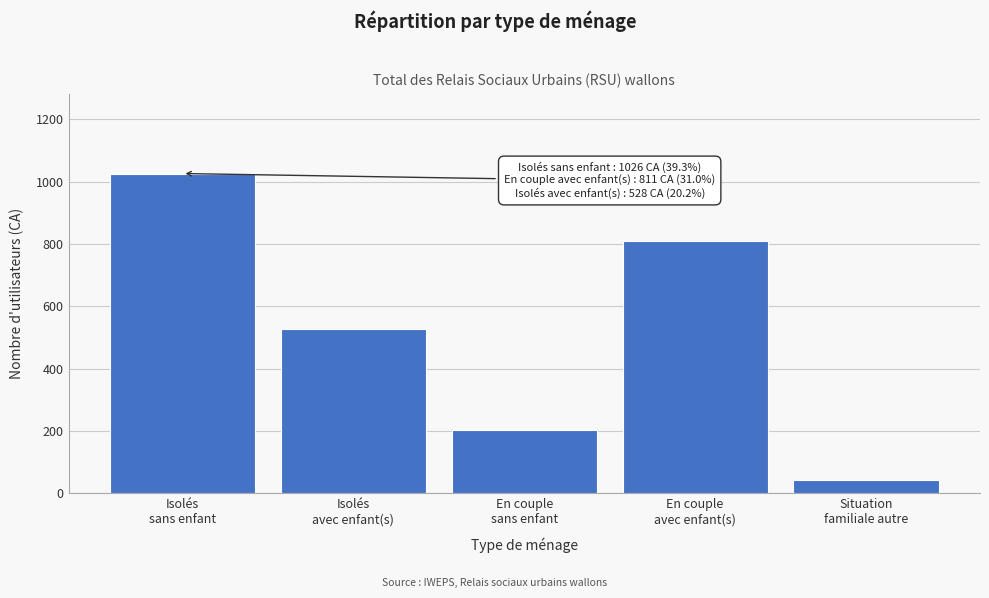

Reading right to left, extract all data points from this chart.

43	811	205	528	1026